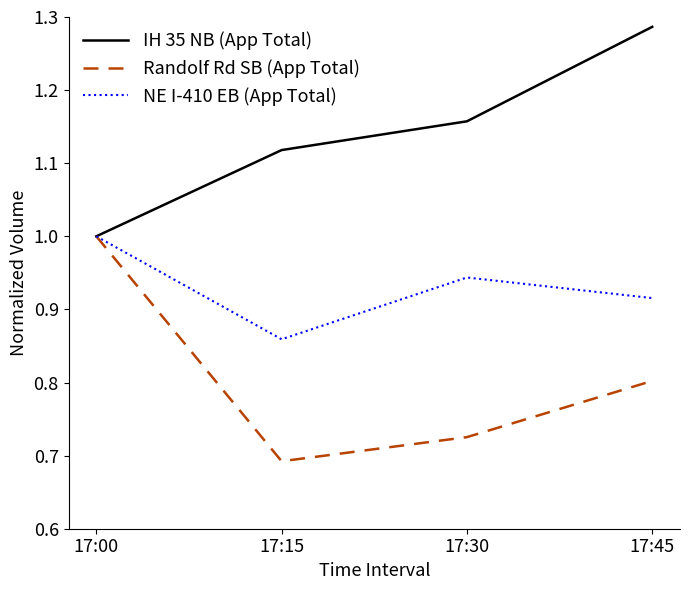

What is the difference between the maximum and minimum values in the Randolf Rd SB (App Total) series?

0.3